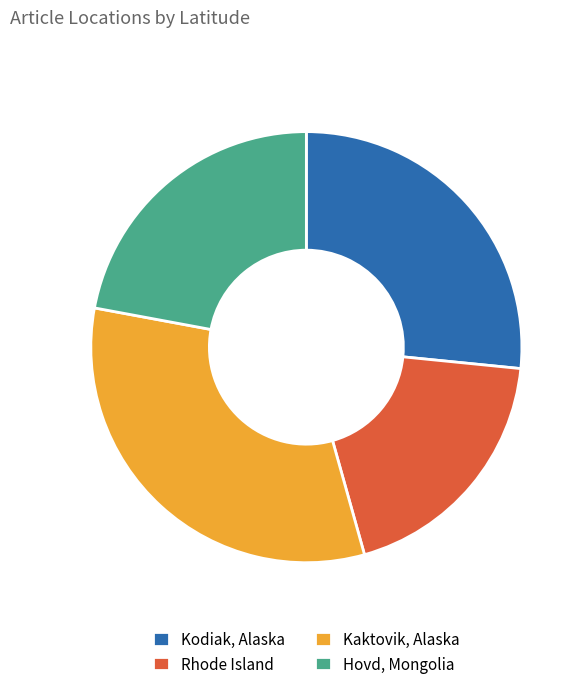

Combined, do Hovd, Mongolia and Kaktovik, Alaska account for over 50%?

Yes